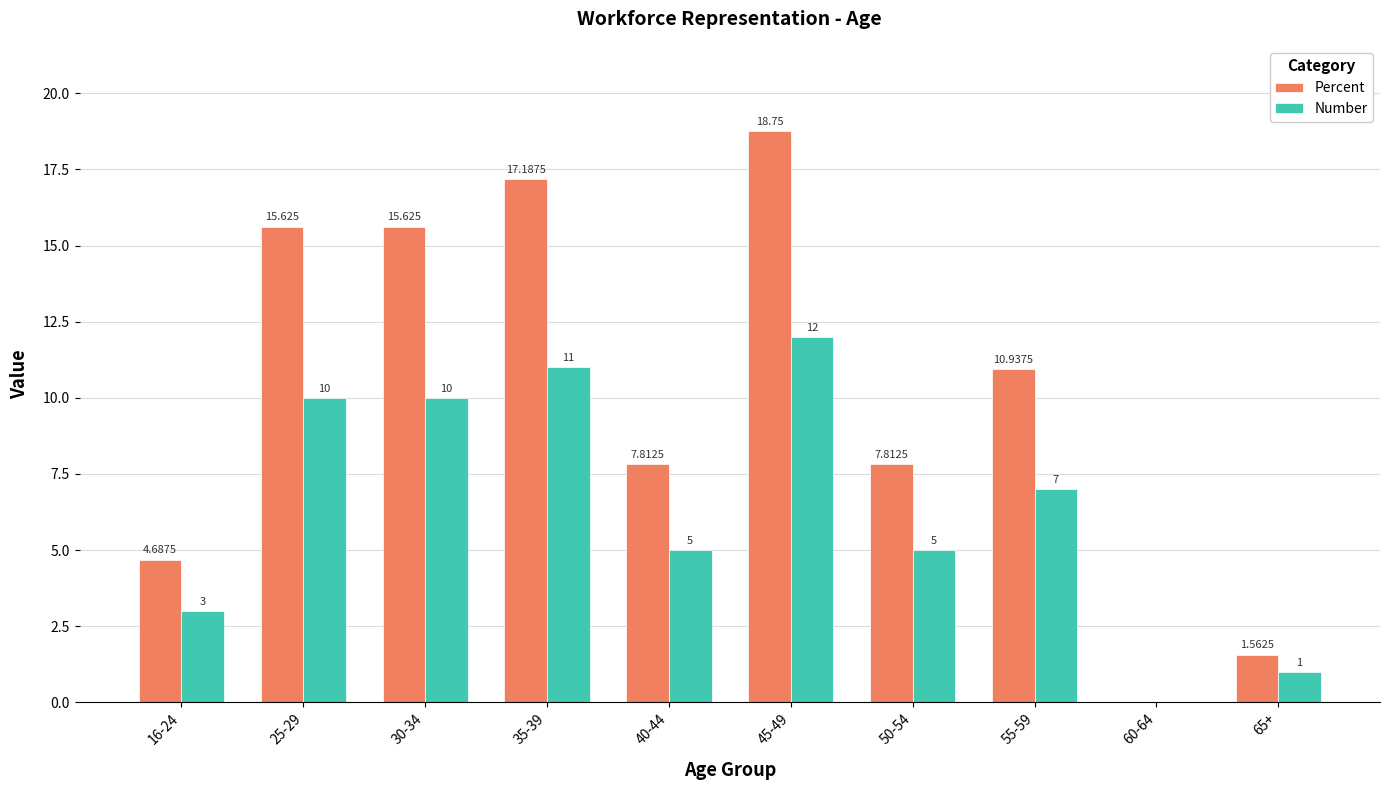

What is the highest value of the Number series?

12.0